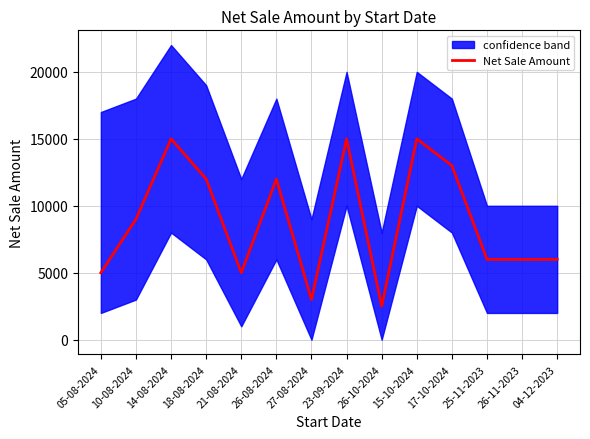

Reading left to right, transcribe all the data shown in this chart.

5000	9000	15000	12000	5000	12000	3000	15000	2500	15000	13000	6000	6000	6000